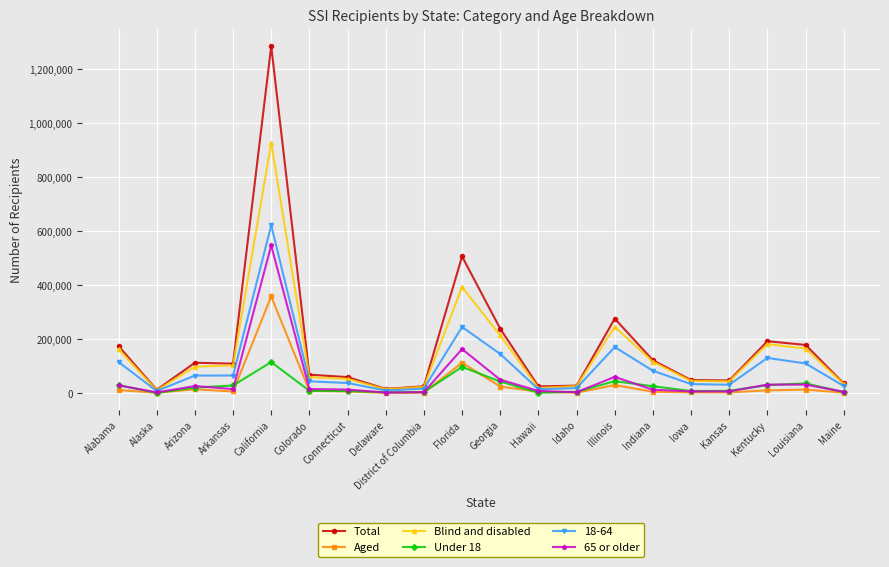

What is the label of the 9th point from the right?

Hawaii